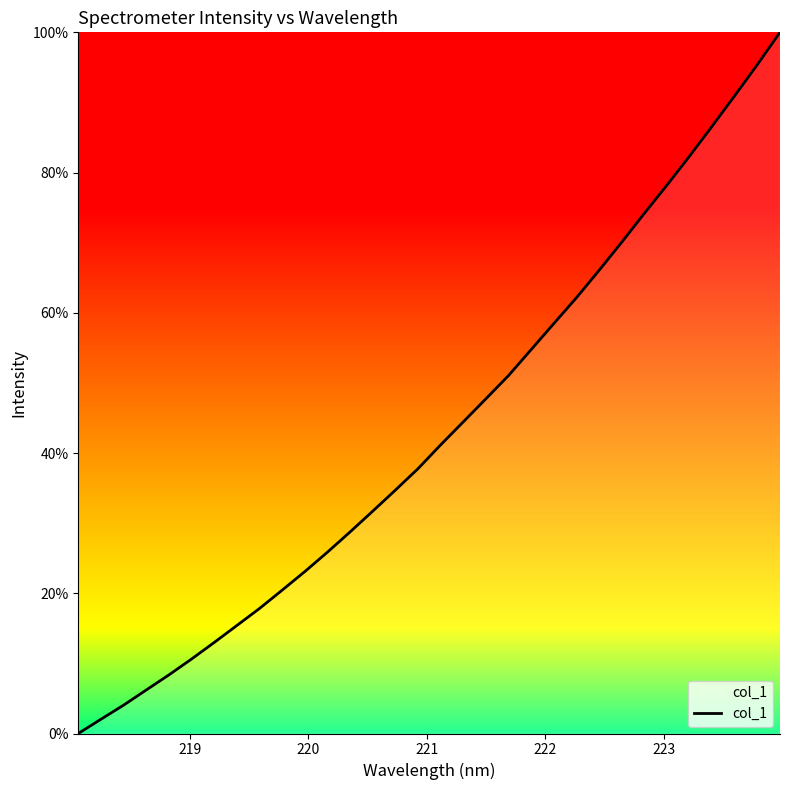

What is the difference between the maximum and minimum values?

100.0